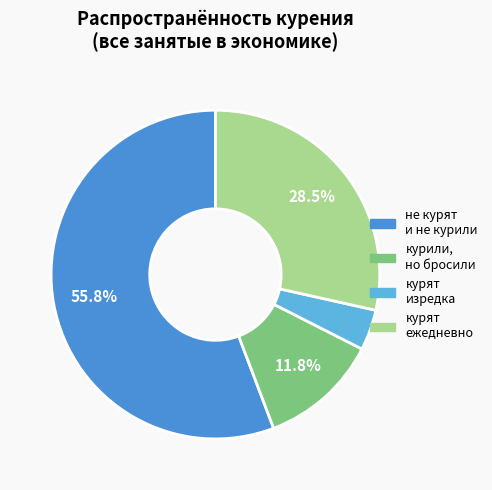

Which category has the smallest portion of the pie?

курят изредка